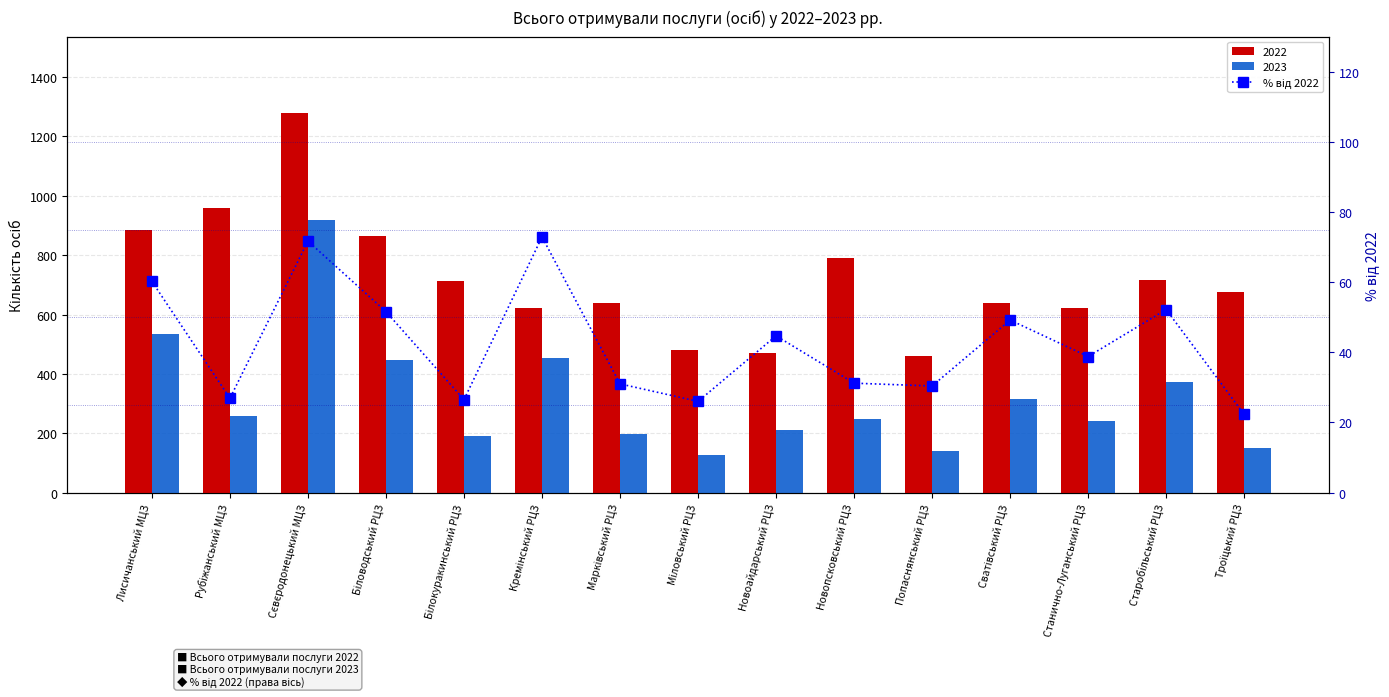

The chart shows a value of 78.8 at Біловодський РЦЗ. True or false?

False